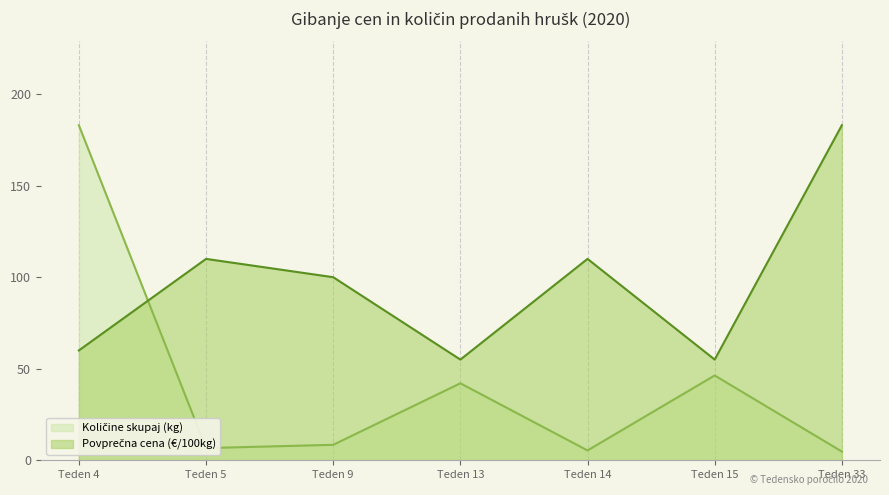

What is the minimum value shown in the chart?

4.8